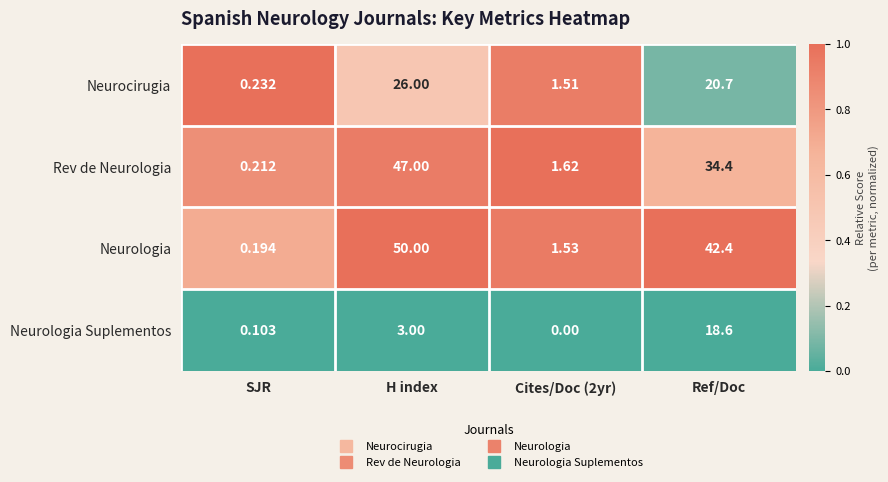

Which category has the lowest value in the Neurocirugia series?

SJR